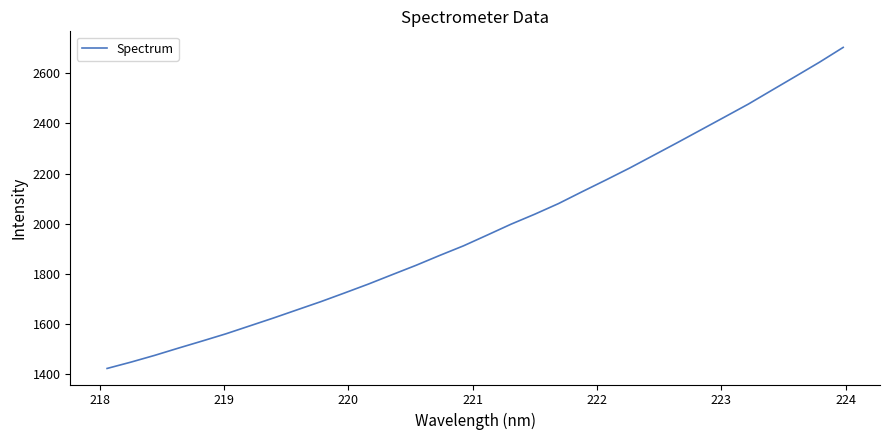

What is the difference between the maximum and minimum values?

1278.8